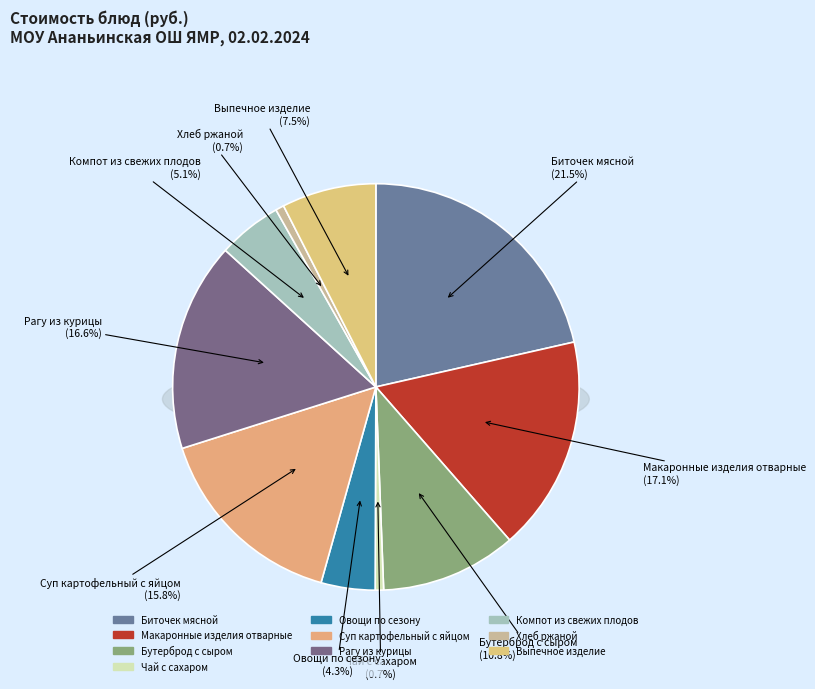

What is the largest slice in the pie chart?

Биточек мясной